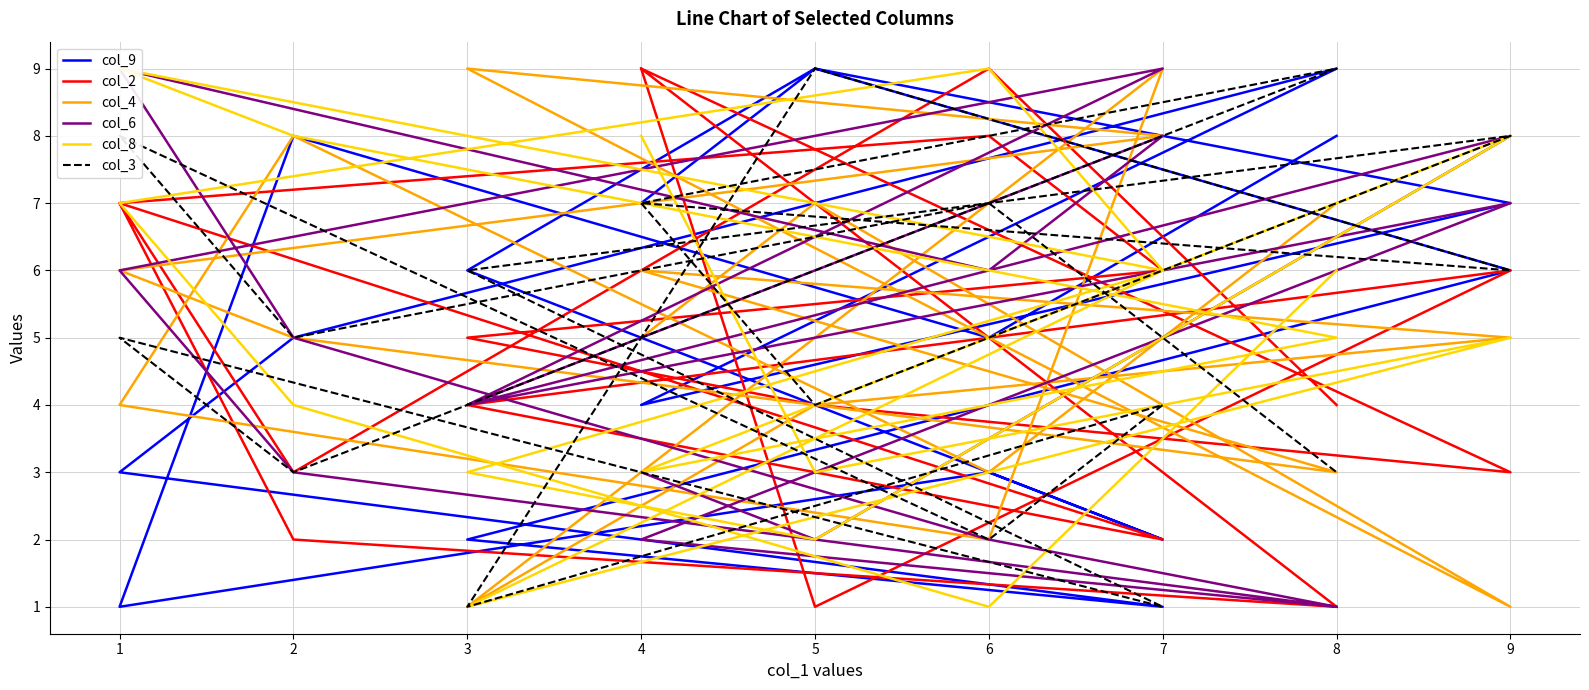

What is the maximum value for col_6?

9